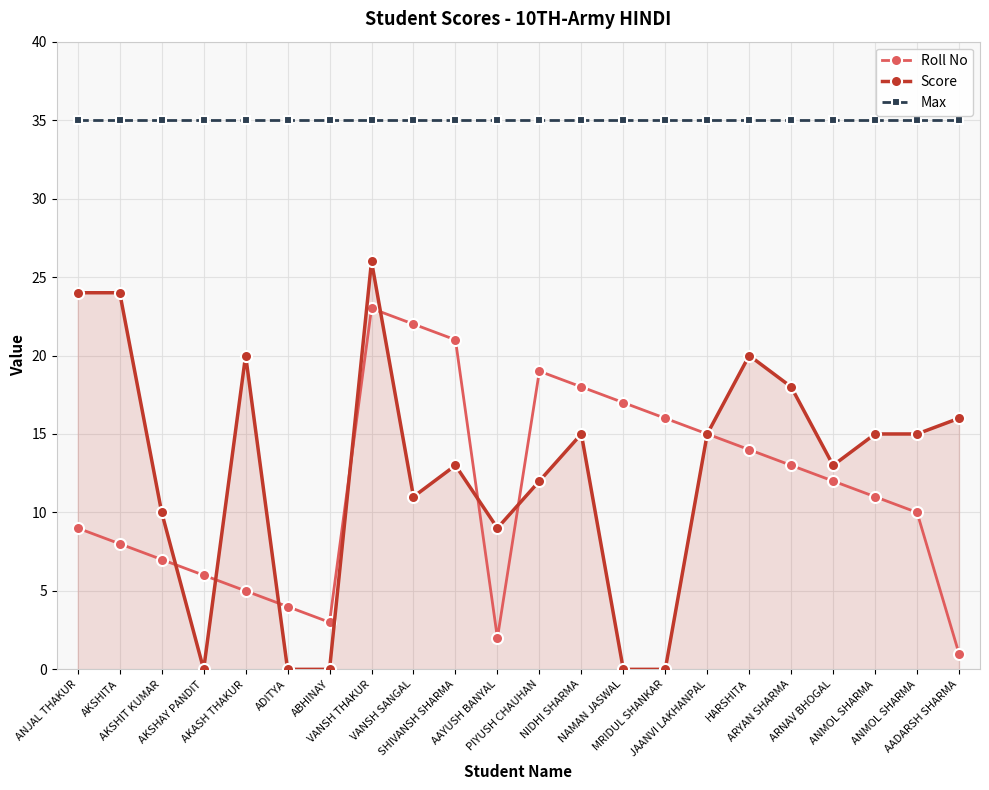

What is the value of the Max point at the 11th from the left?

35